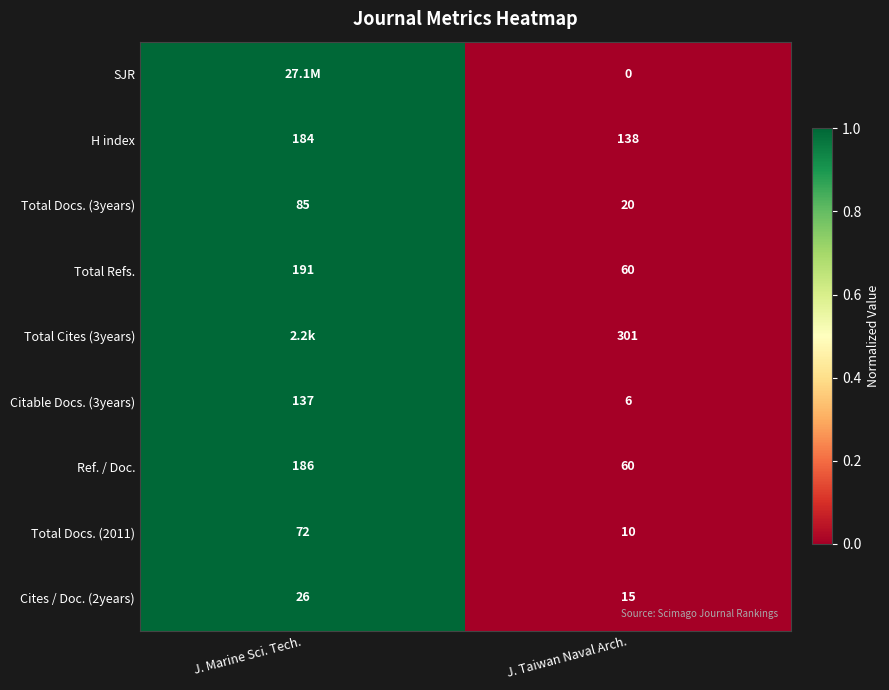

What is the difference between the maximum and minimum values in the Ref. / Doc. series?

126